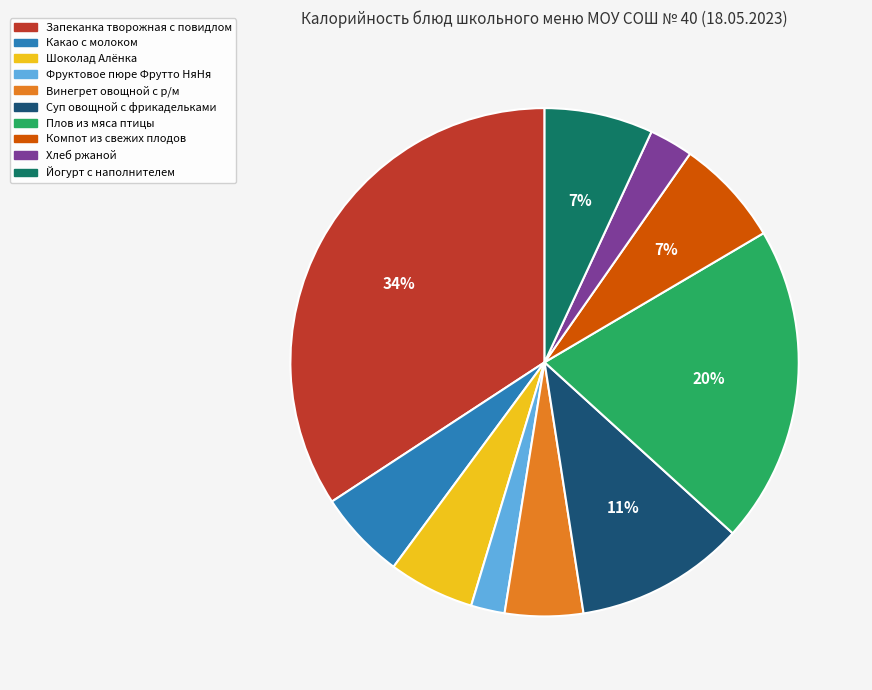

To the nearest percent, what is the combined percentage of Йогурт с наполнителем and Компот из свежих плодов?

14%